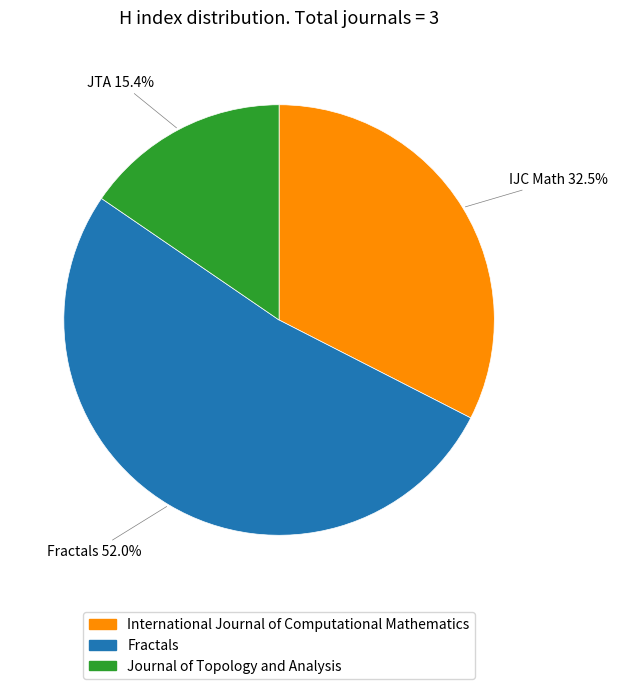

Which slice is the largest?

Fractals